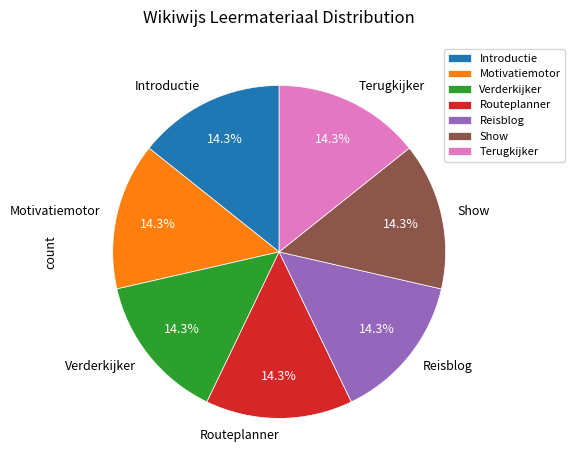

Is Reisblog the majority of the pie?

No